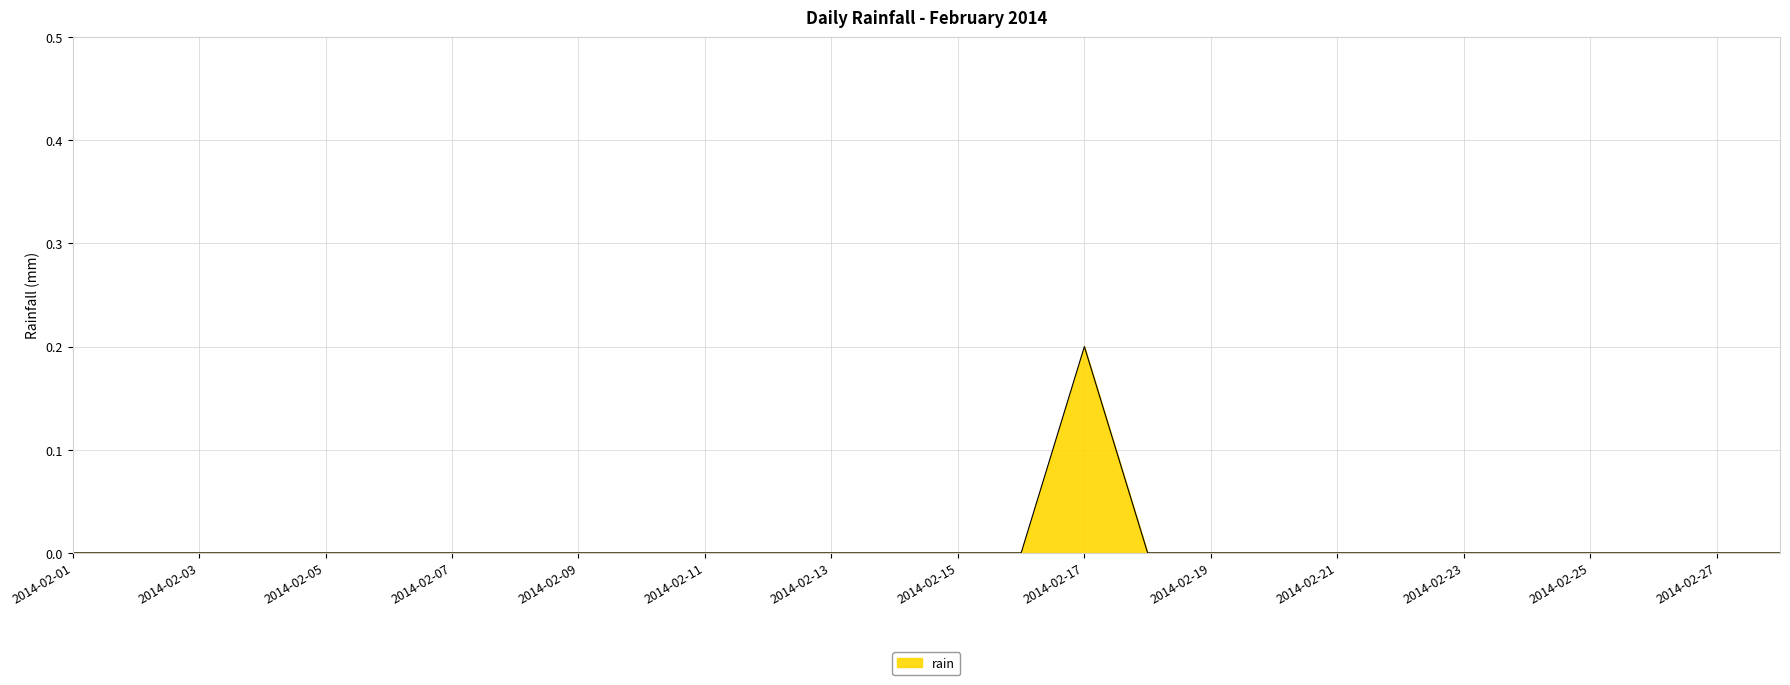

Reading right to left, what are all the values shown in this chart?

0.0	0.0	0.0	0.0	0.0	0.0	0.0	0.0	0.0	0.0	0.0	0.2	0.0	0.0	0.0	0.0	0.0	0.0	0.0	0.0	0.0	0.0	0.0	0.0	0.0	0.0	0.0	0.0